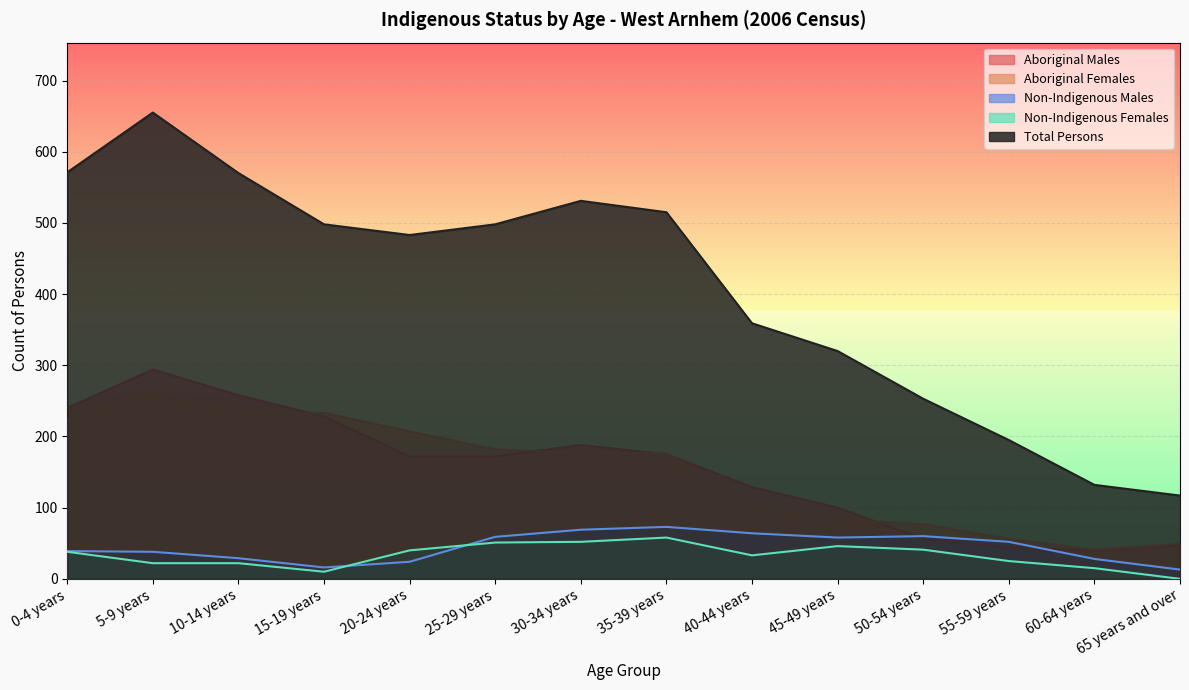

Which series has the widest spread of values?

Total Persons